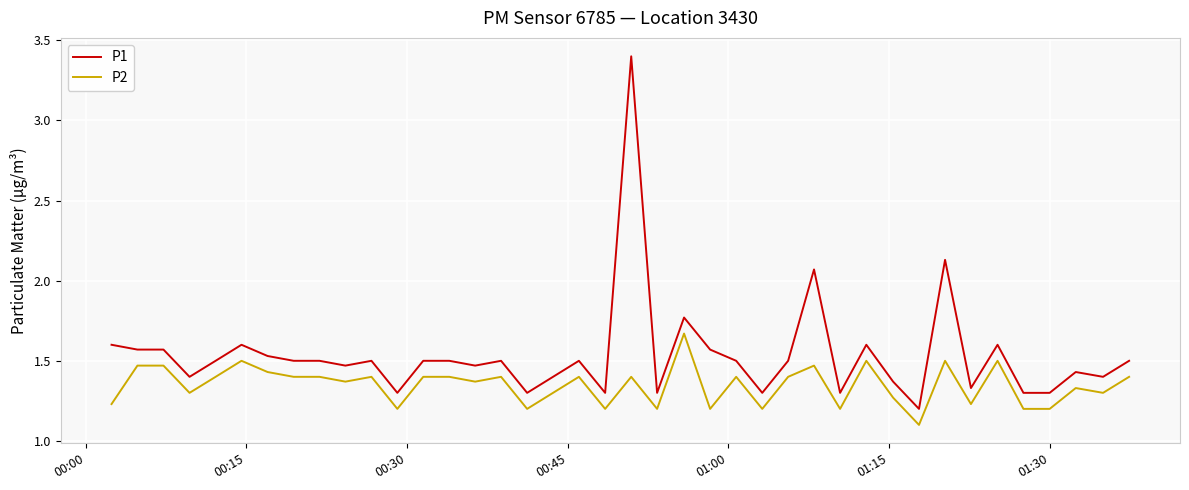

What is the smallest value displayed?

1.1